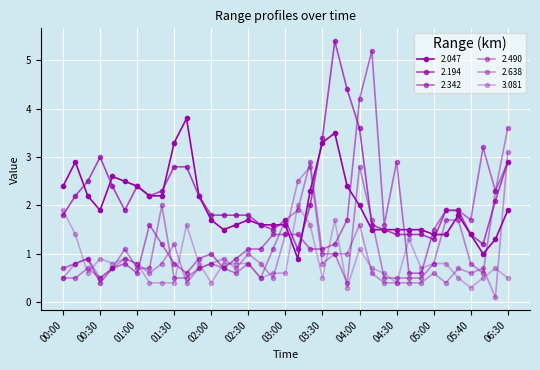

Does the chart have visible grid lines?

Yes